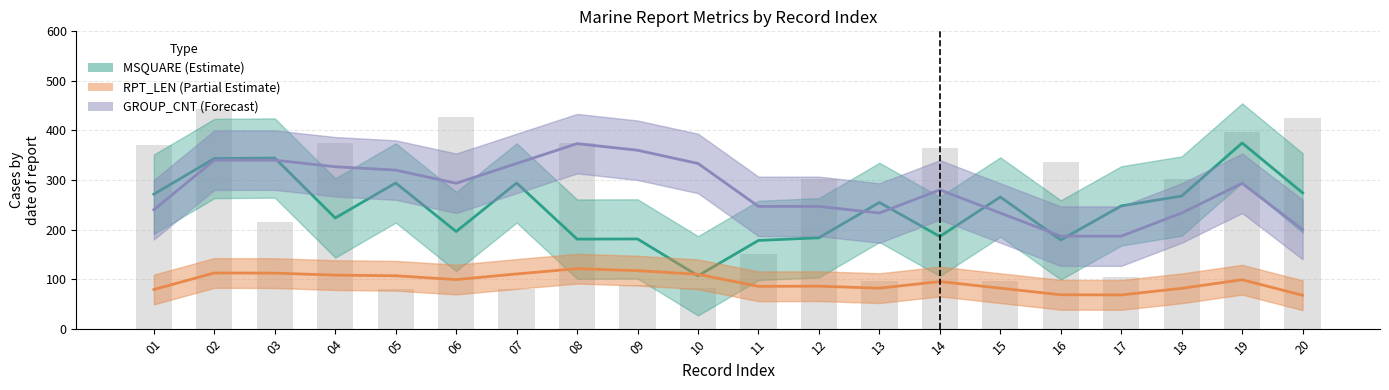

Which category has the lowest value across all series?

20